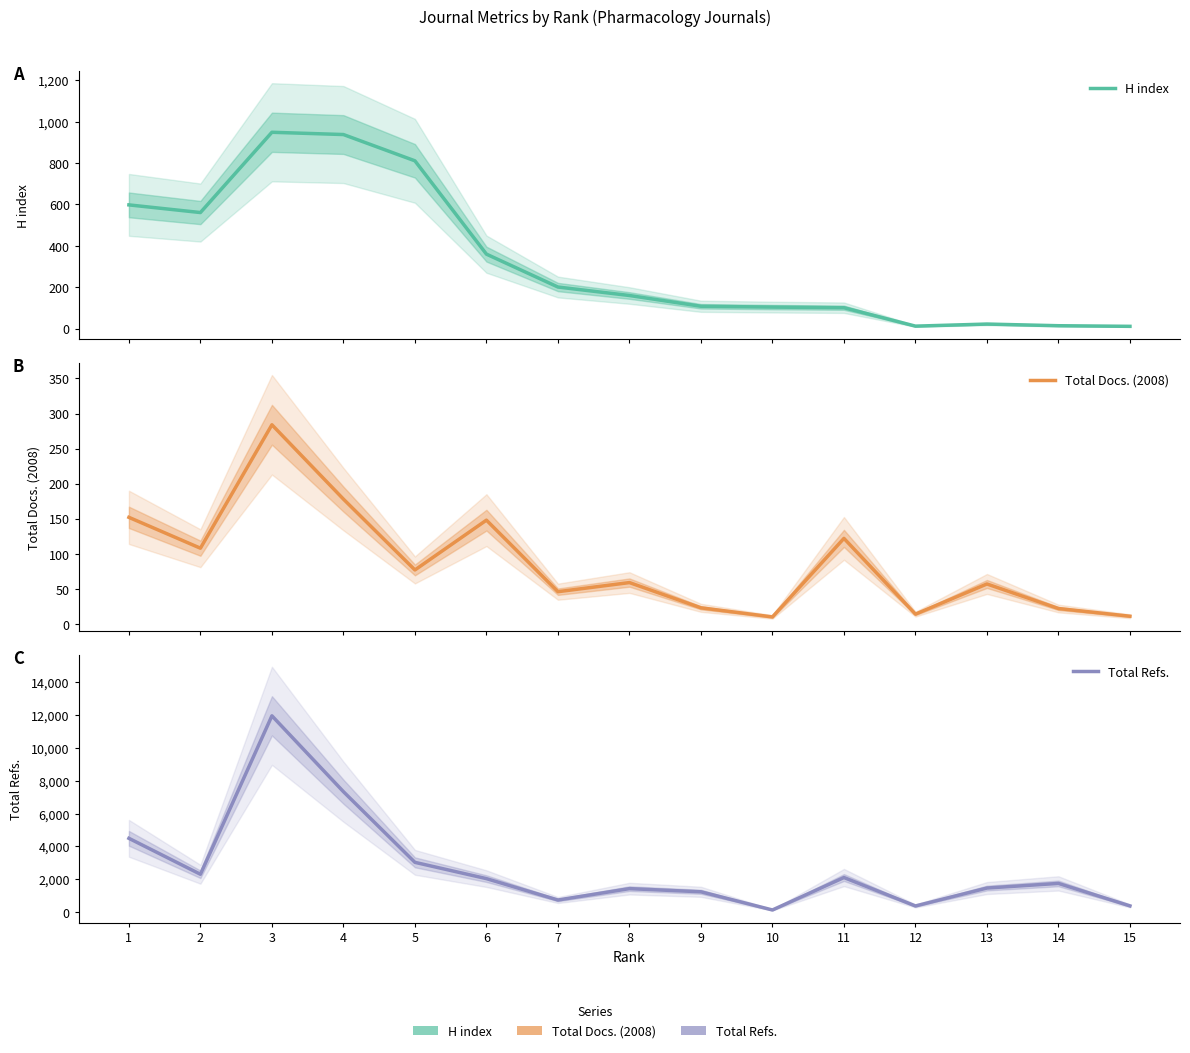

The value of Total Docs. (2008) at 7 is 46. True or false?

True